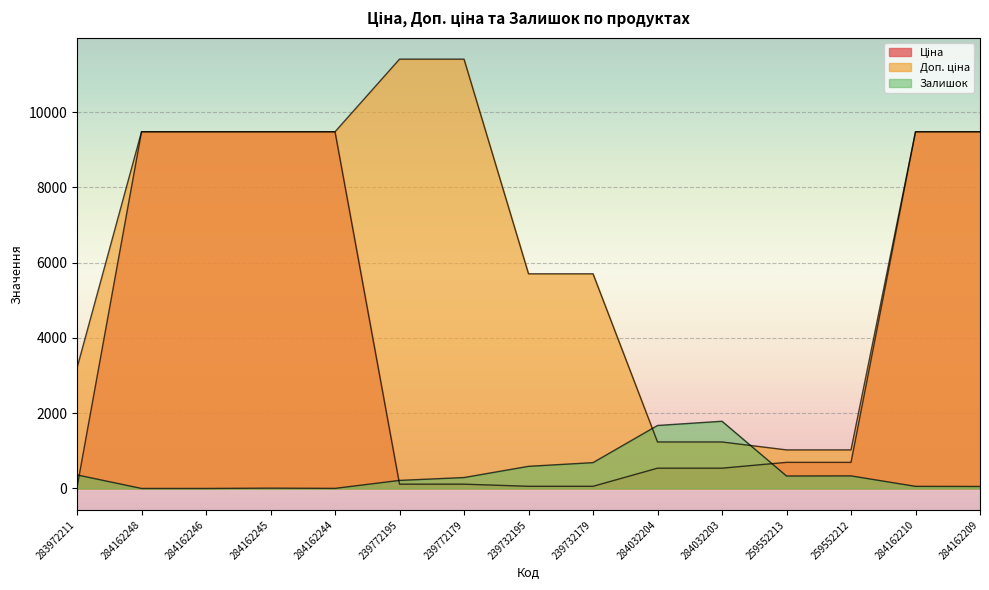

What is the label of the 12th point from the left?

259552213